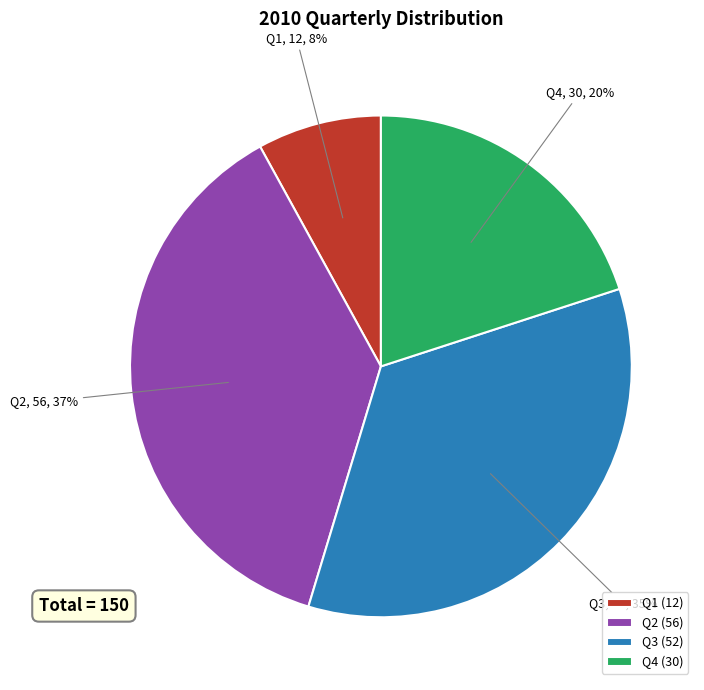

Which slice is the largest?

Q2